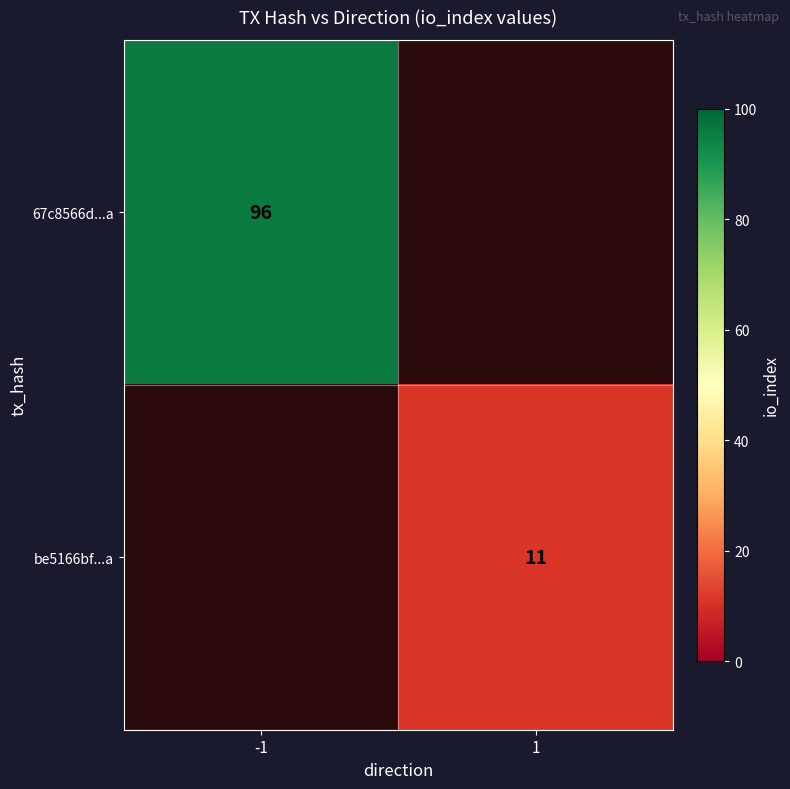

The value of be5166bf...a at 1 is 3. True or false?

False